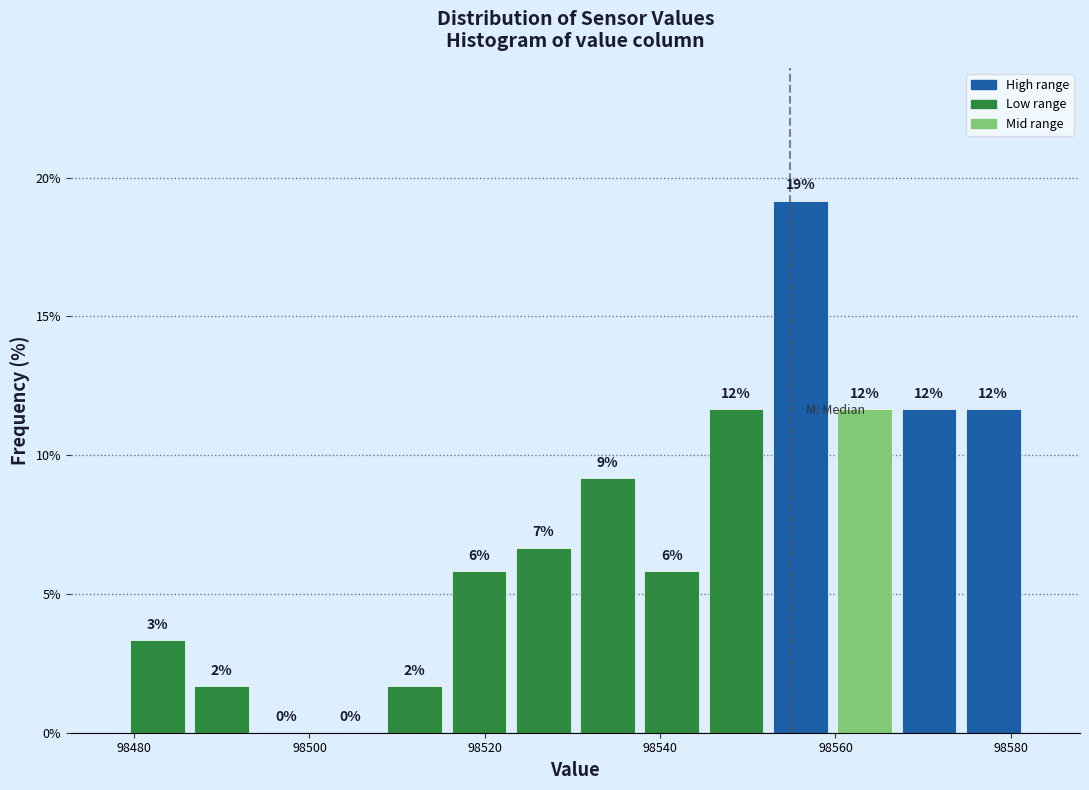

Read against the x-axis, roughly where is the centre of the tallest bar?

98556